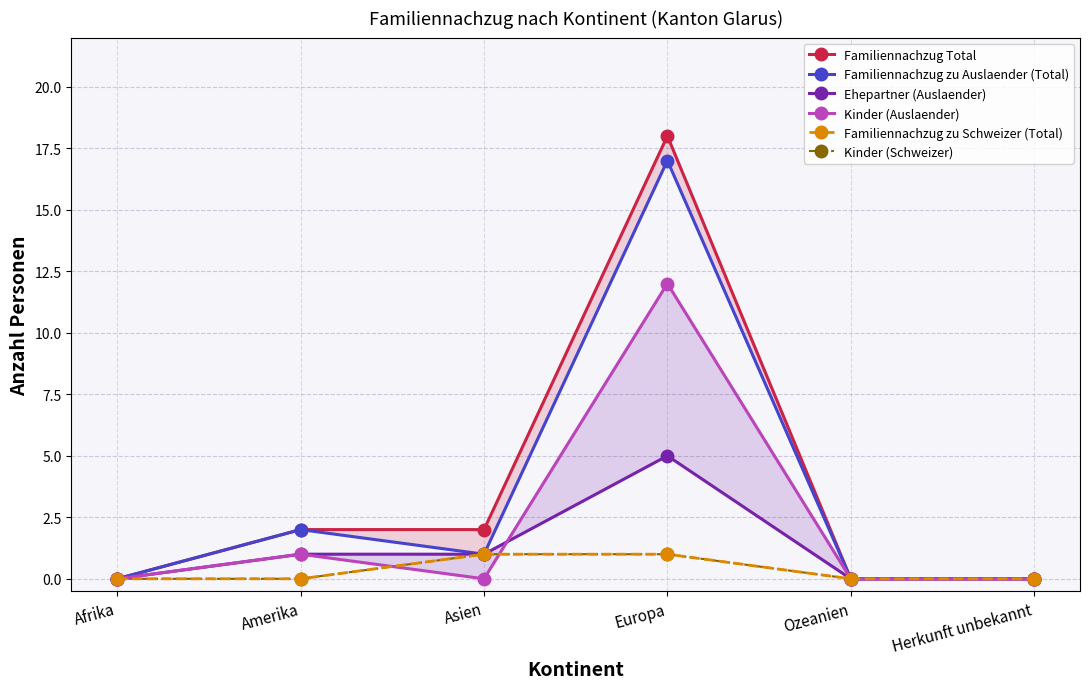

What is the label of the 5th point from the left?

Ozeanien